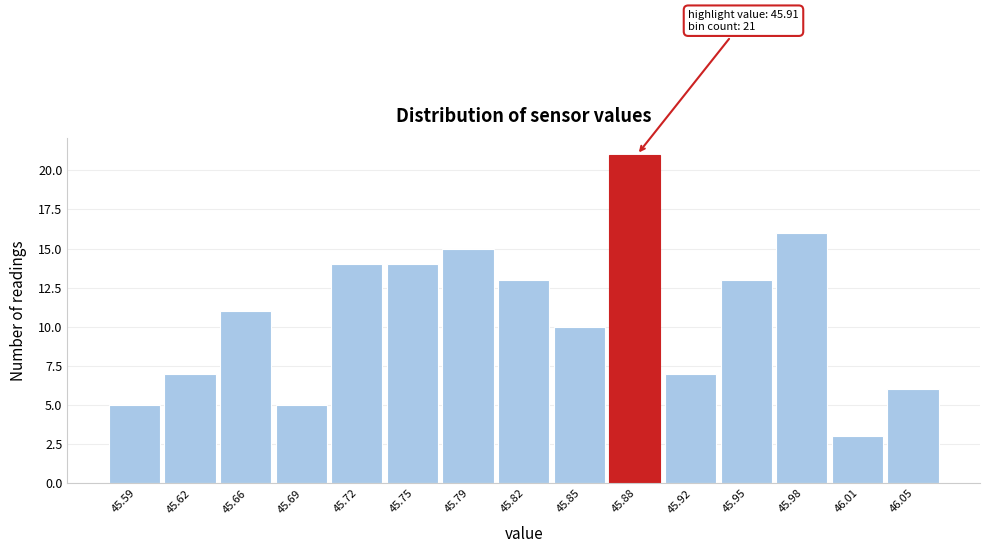

Reading left to right, extract all data points from this chart.

5	7	11	5	14	14	15	13	10	21	7	13	16	3	6